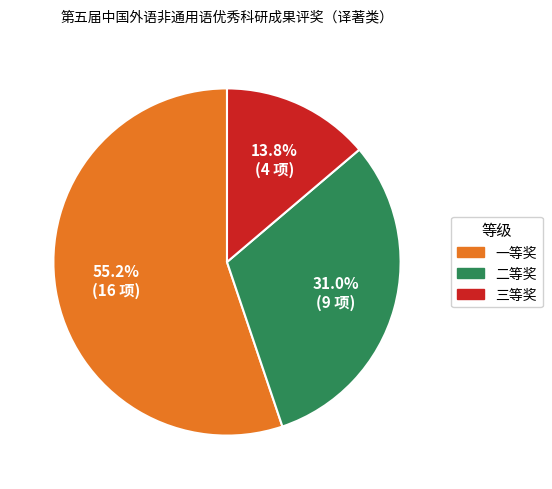

To the nearest percent, what percentage of the pie is 二等奖?

31%